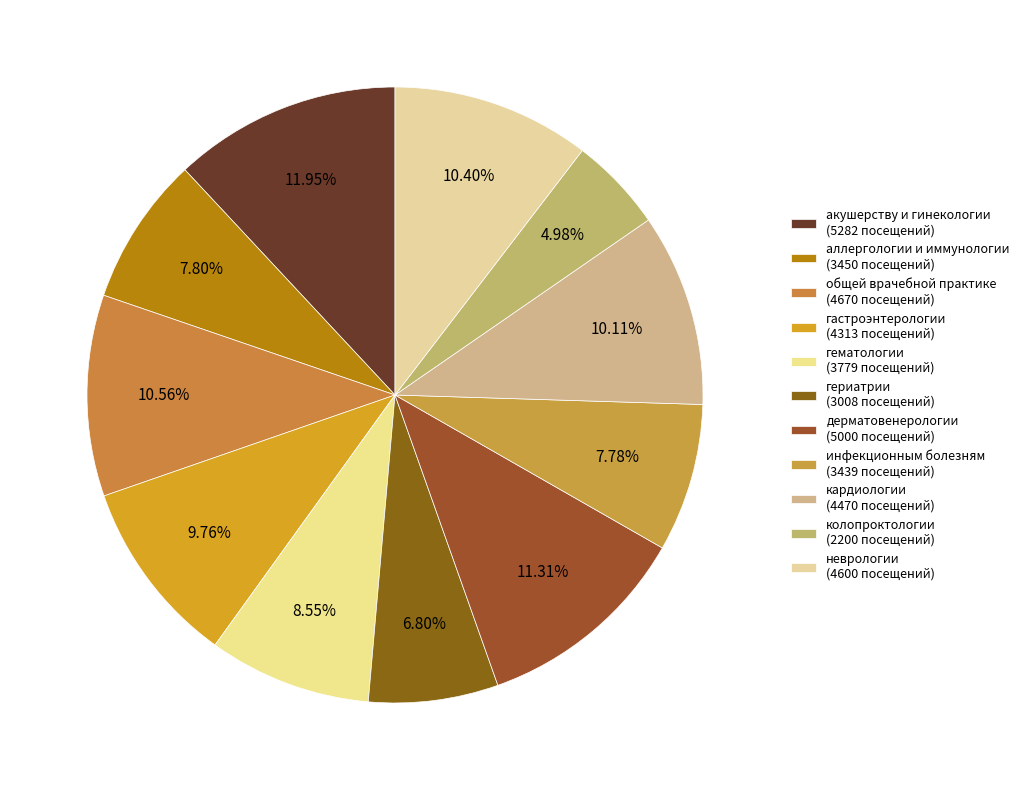

To the nearest percent, what portion does гематологии represent?

9%